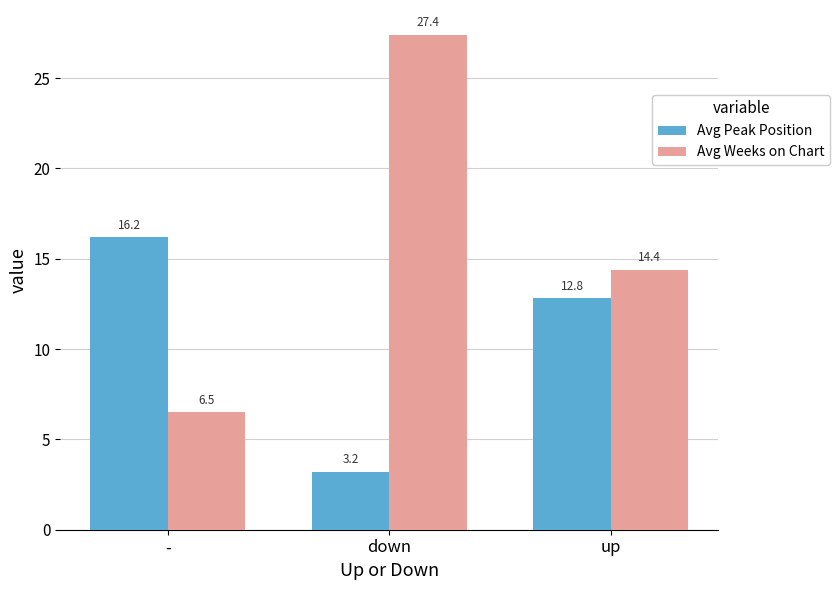

Read the Avg Weeks on Chart value at -.

6.5